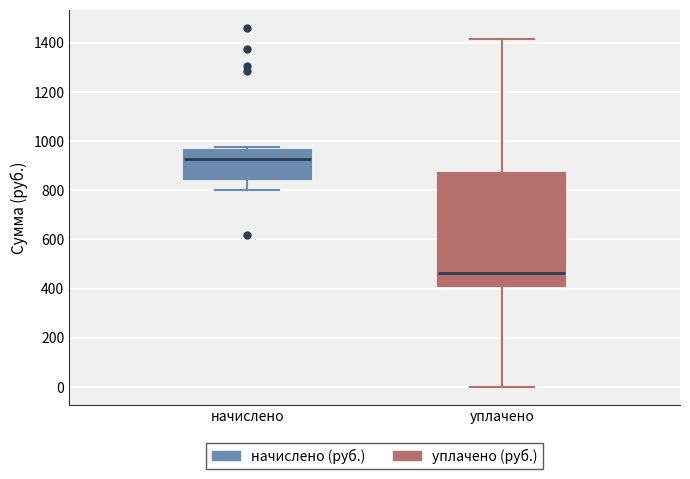

Which box has the lowest median line?

уплачено